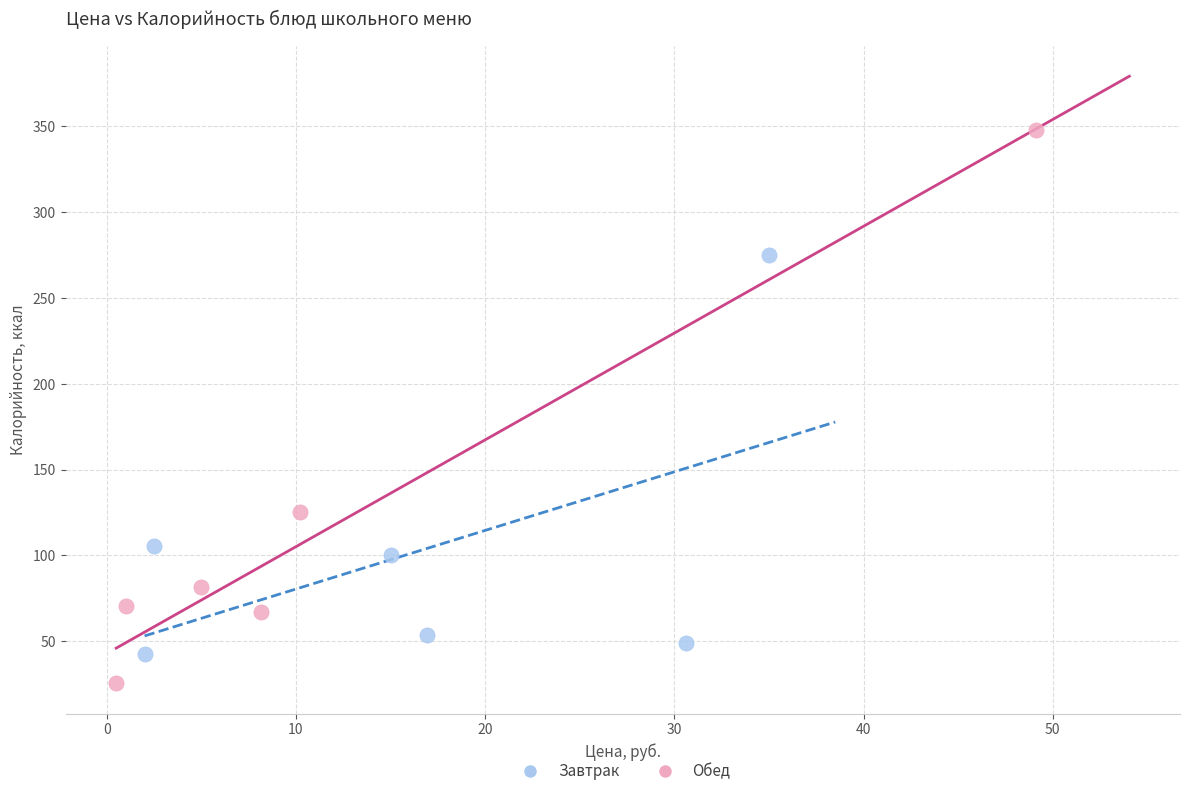

Which series contains the lowest Y value?

Обед